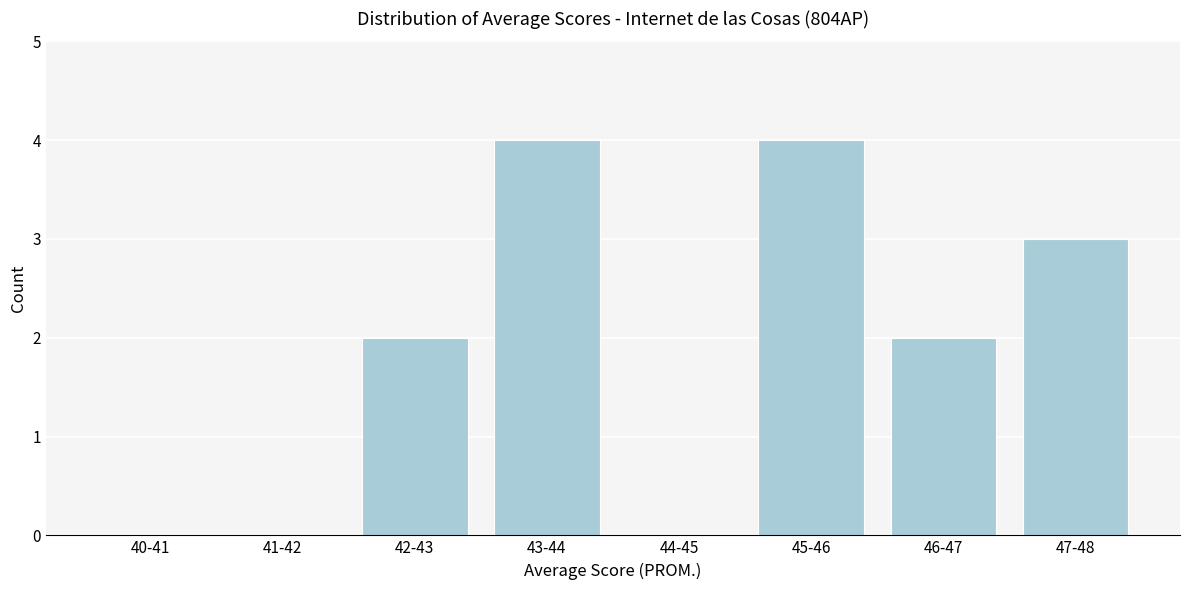

Reading left to right, what are all the values shown in this chart?

40-41=0	41-42=0	42-43=2	43-44=4	44-45=0	45-46=4	46-47=2	47-48=3